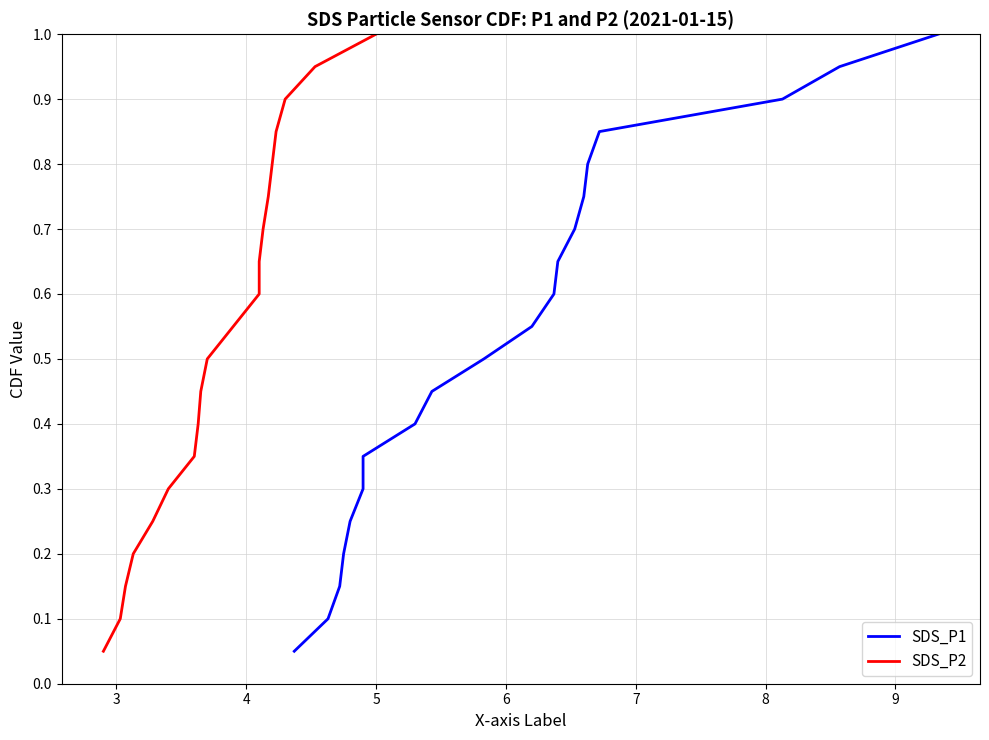

Rank the series at 7 from lowest to highest value.

SDS_P1, SDS_P2